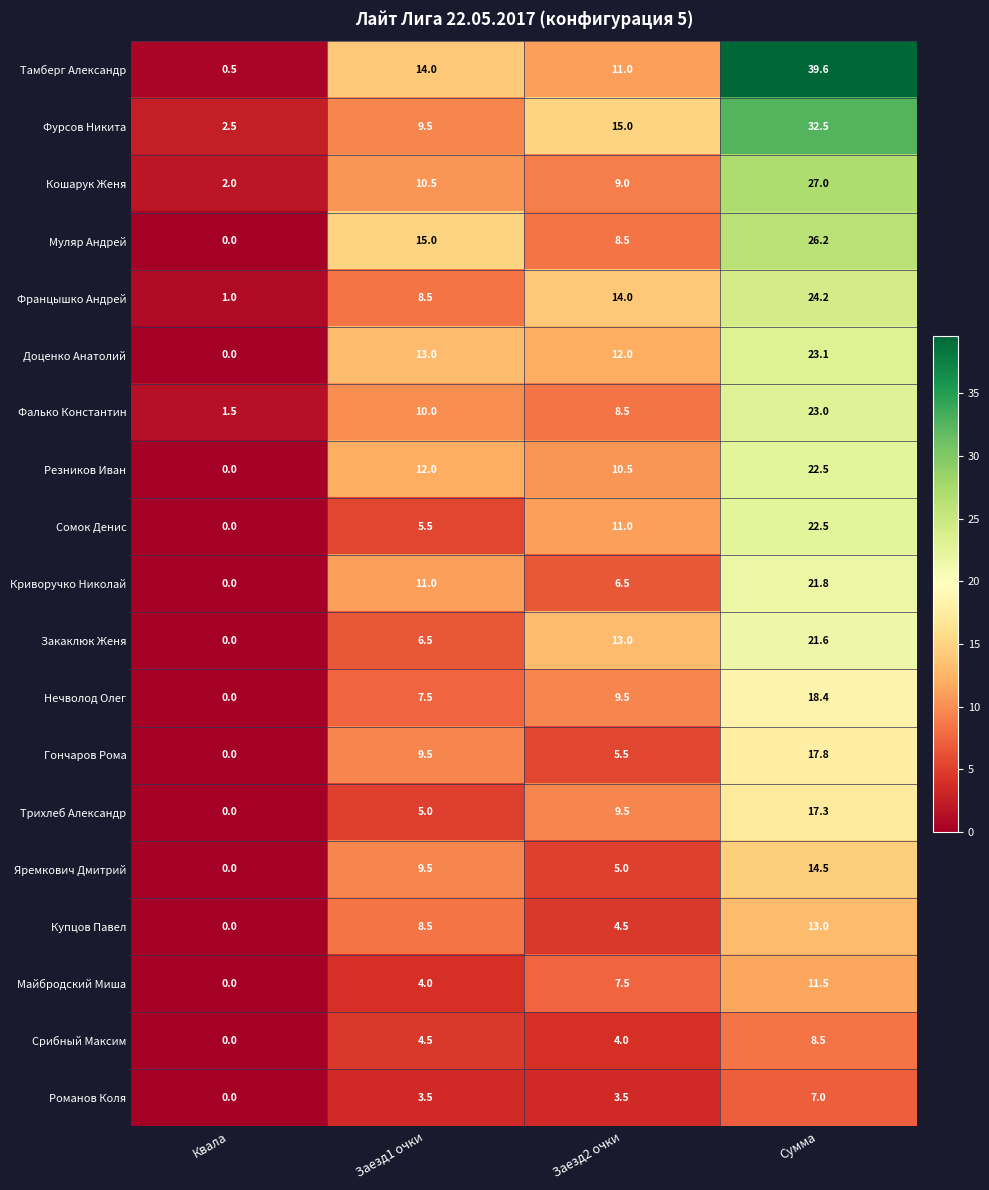

At how many categories does at least one series exceed 12?

3